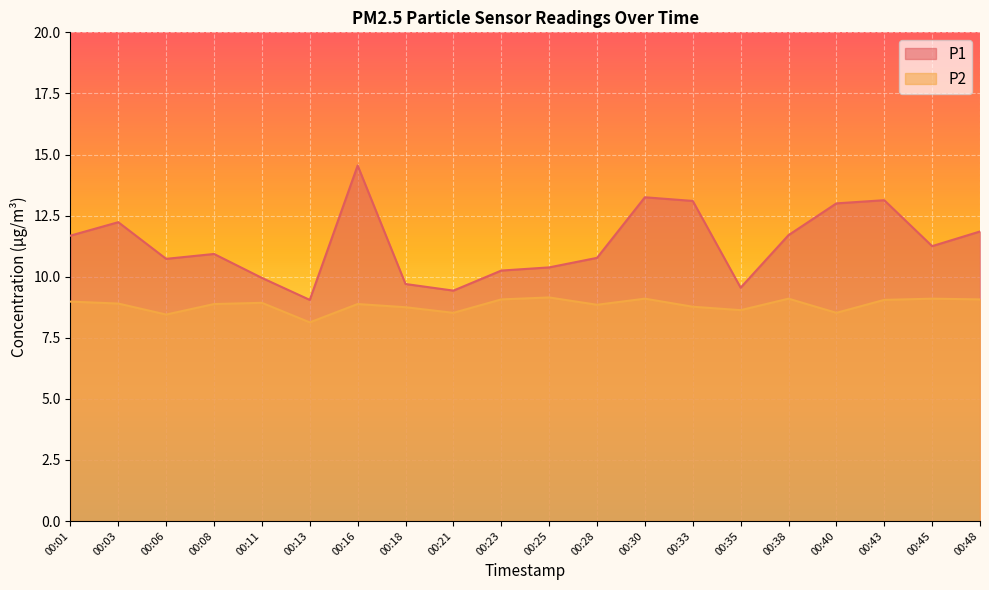

True or false: P2 and P1 intersect in this chart.

False